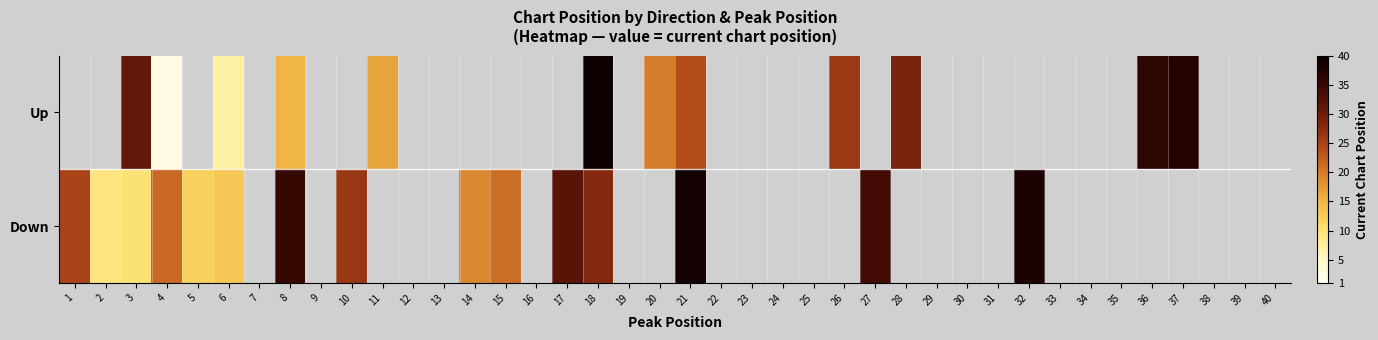

What is the smallest value displayed?

2.5